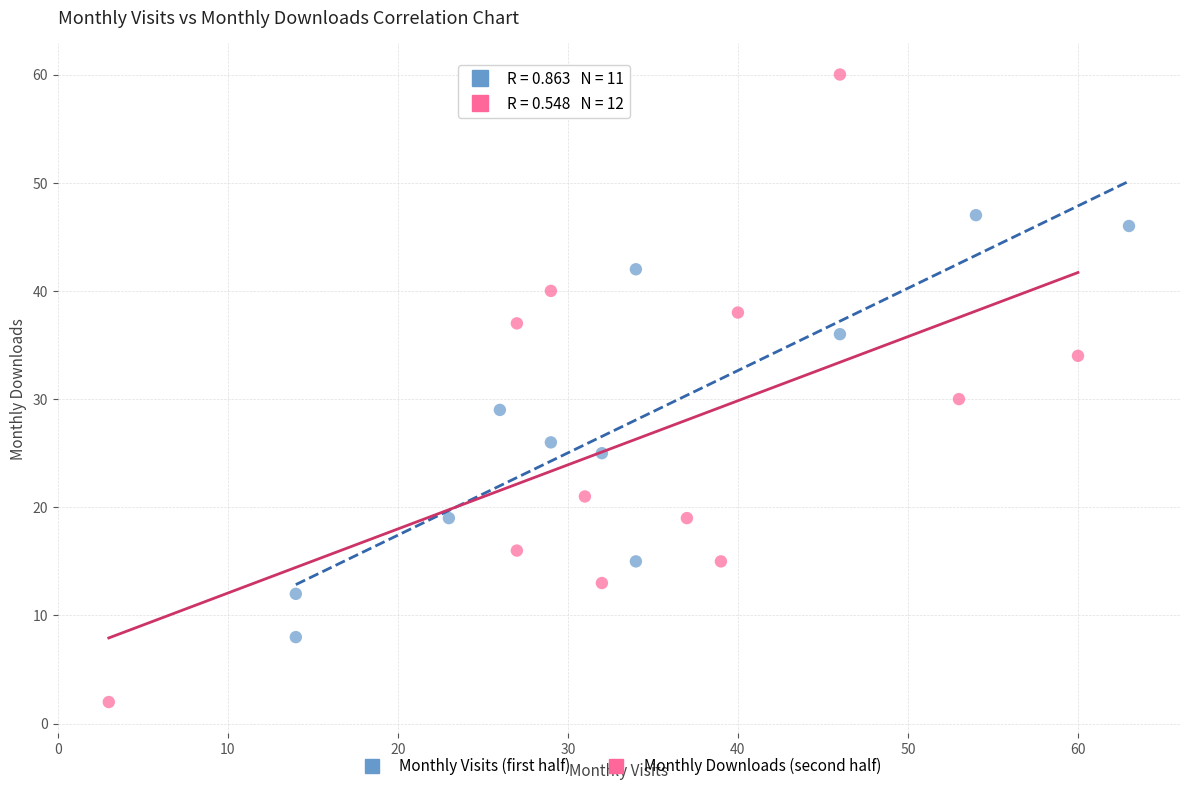

Which series reaches the minimum Y coordinate?

Monthly Downloads (second half)